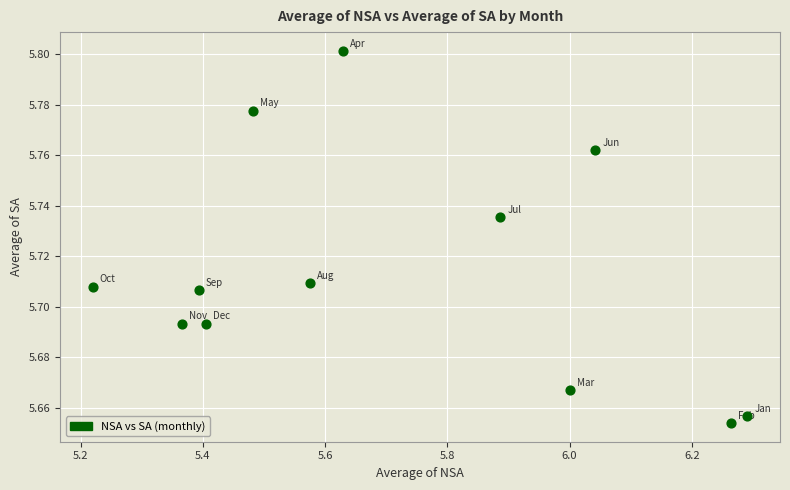

What is the range of X values (max minus min)?

1.1